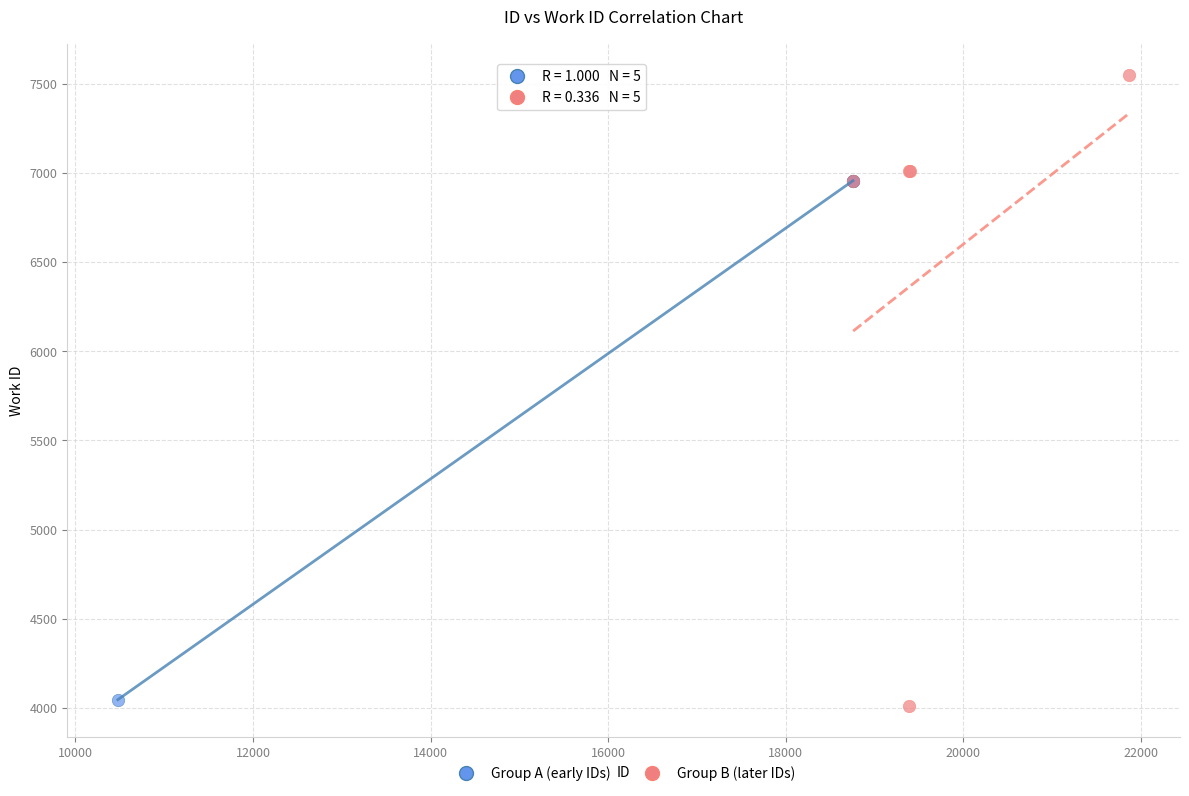

Which series reaches the minimum Y coordinate?

Group B (later IDs)